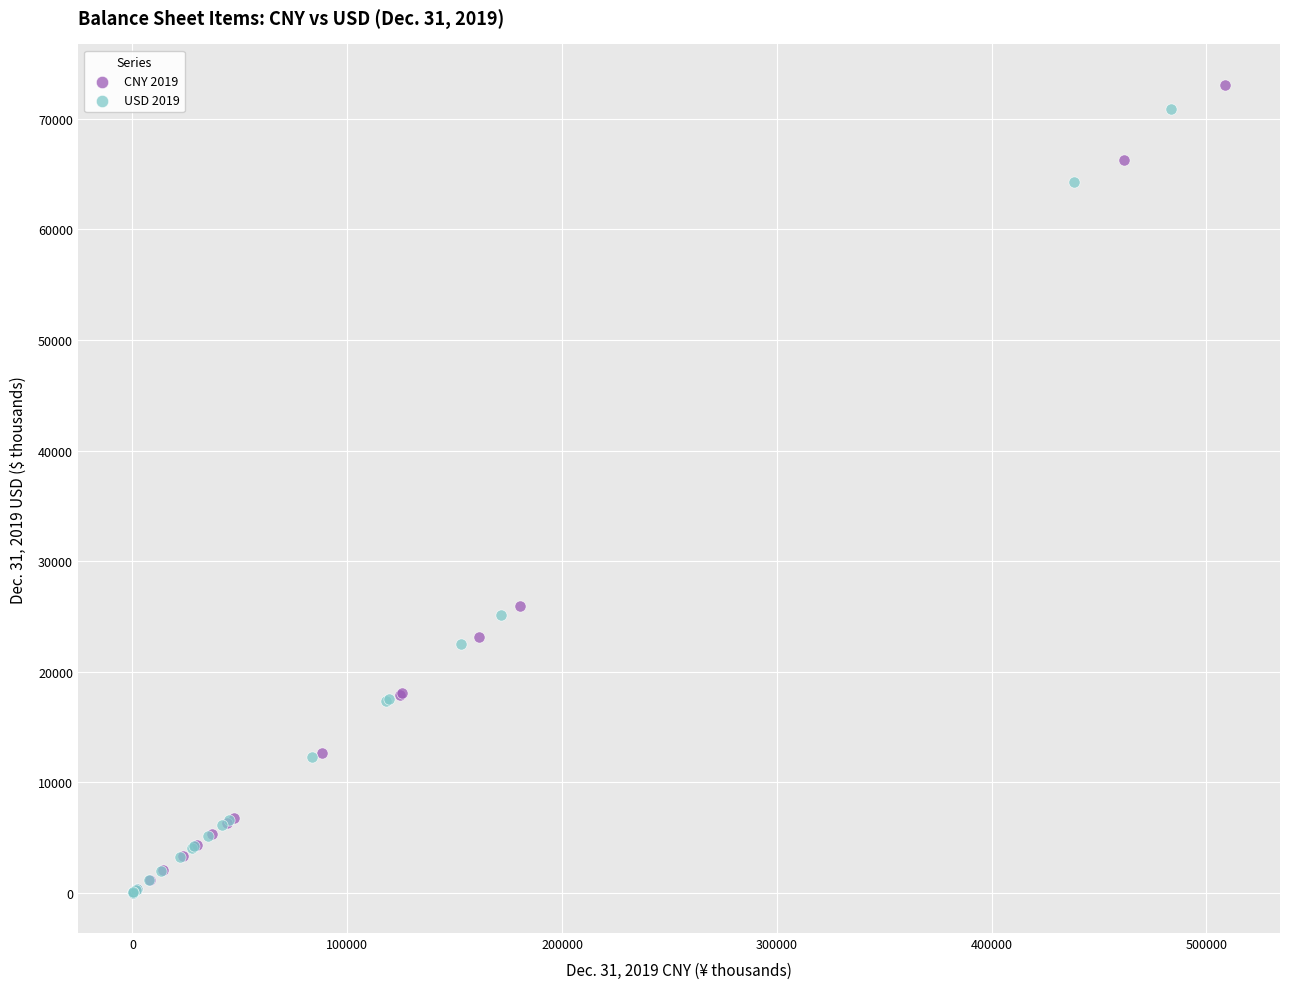

Which series has the largest Y range (max minus min)?

CNY 2019